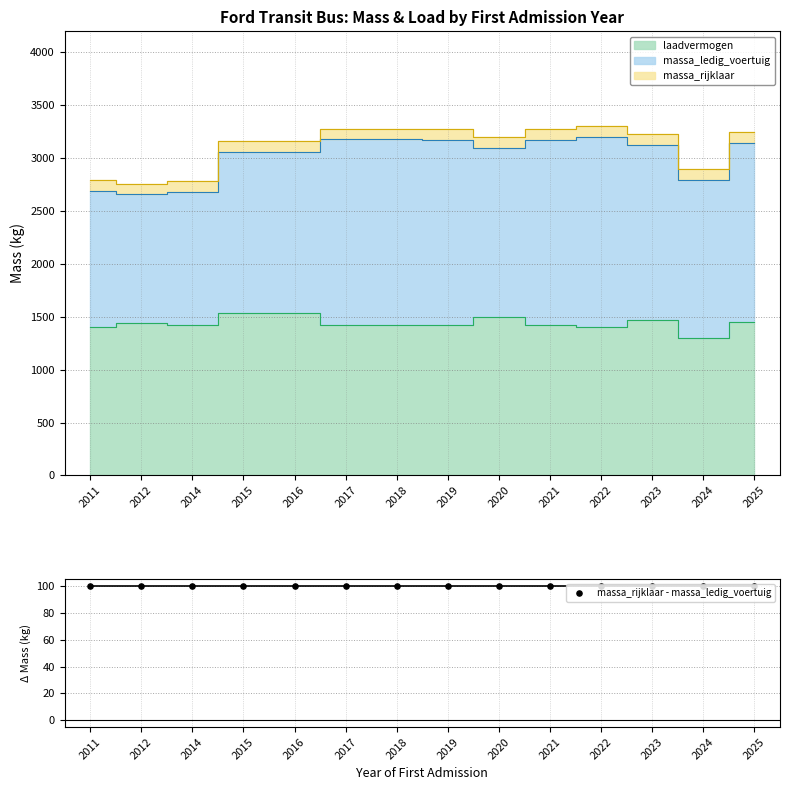

Which series contains the highest Y value?

massa_rijklaar